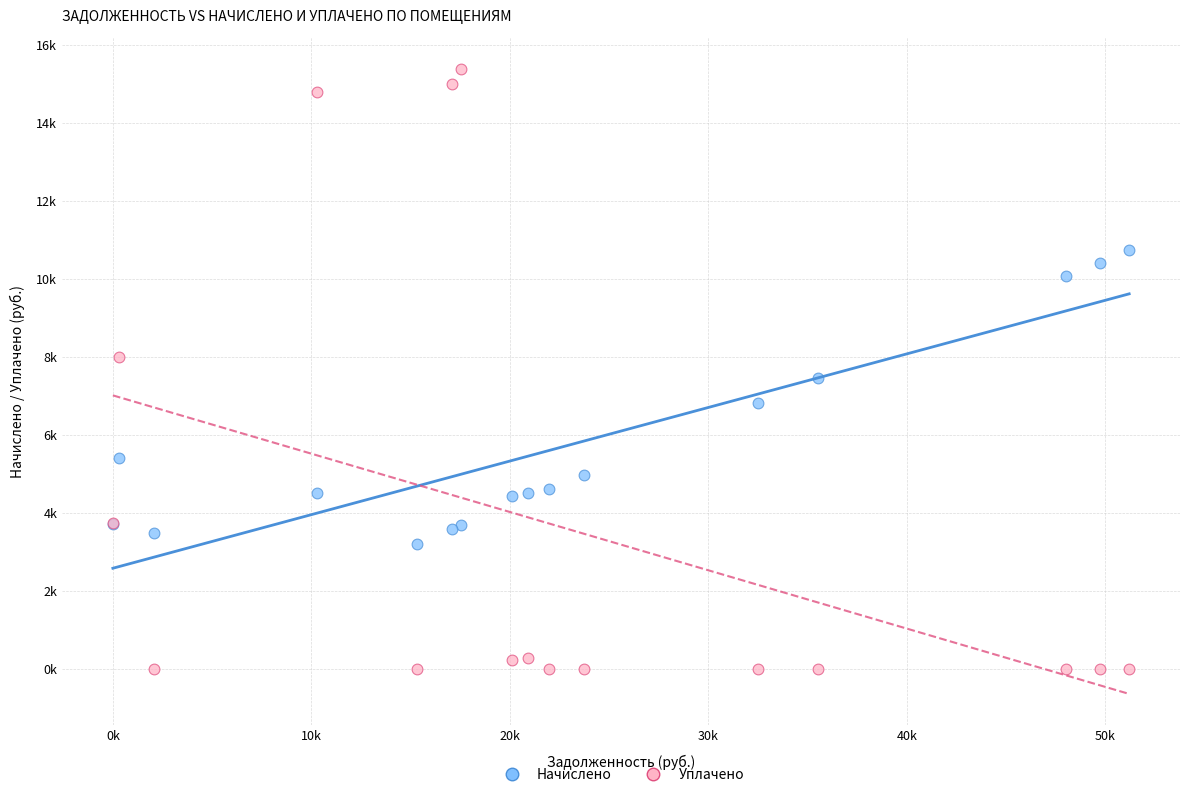

What are all the series names shown in the legend?

Начислено, Уплачено